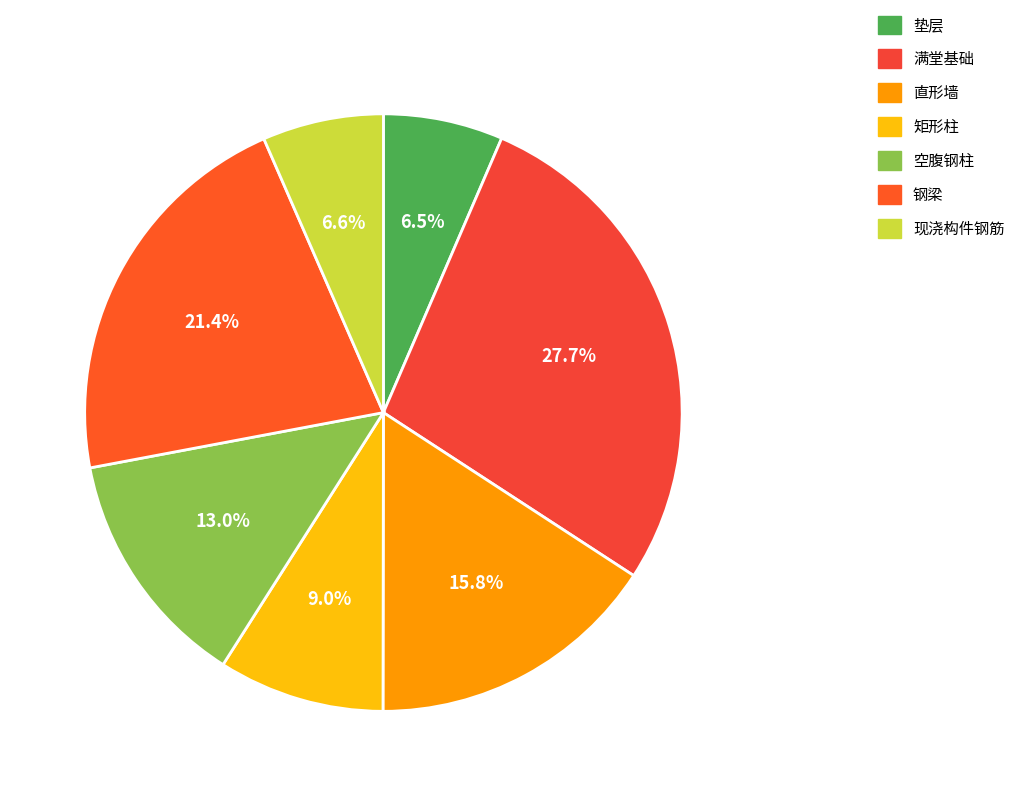

Does 垫层 represent more than half of the total?

No